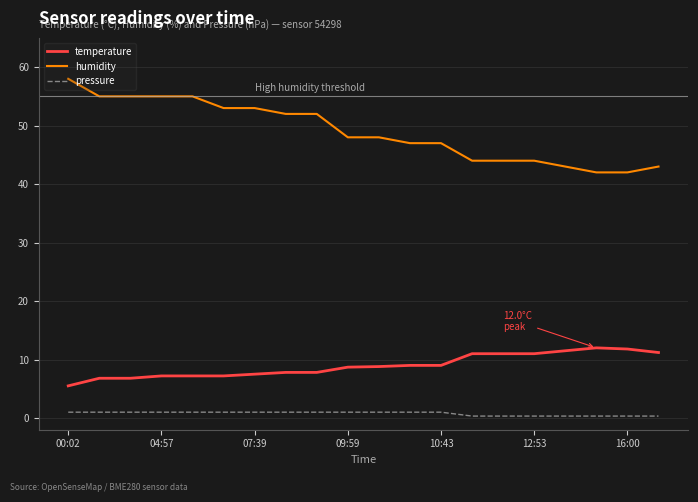

Which series has the largest range (max minus min)?

humidity